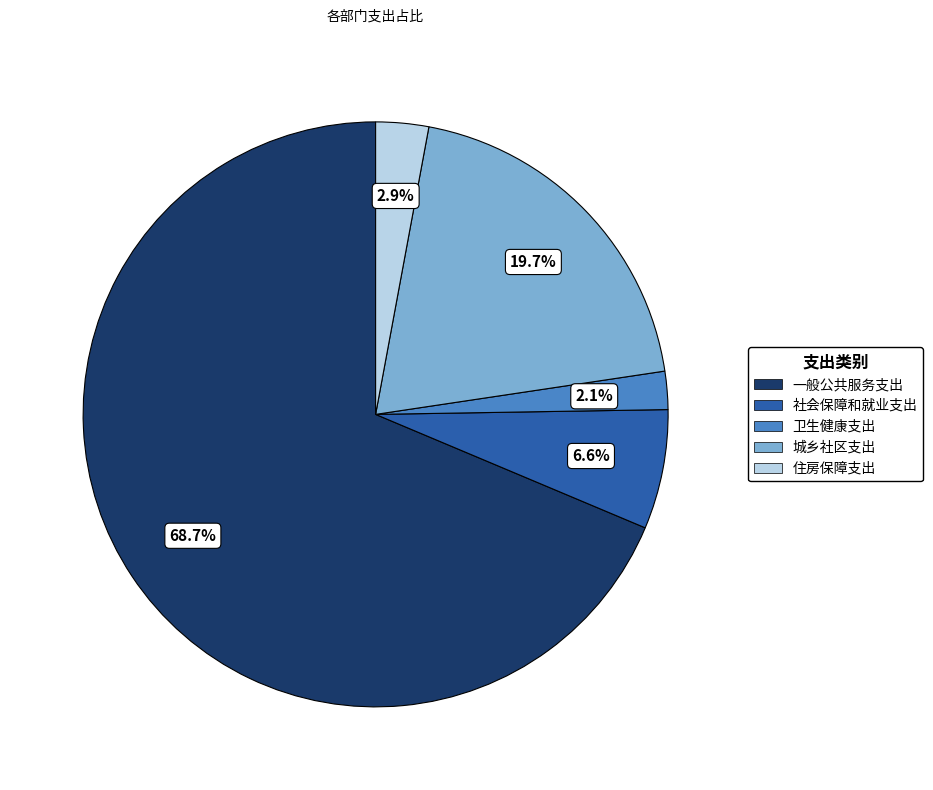

What is the ratio of the value at 住房保障支出 to the value at 社会保障和就业支出?

0.4